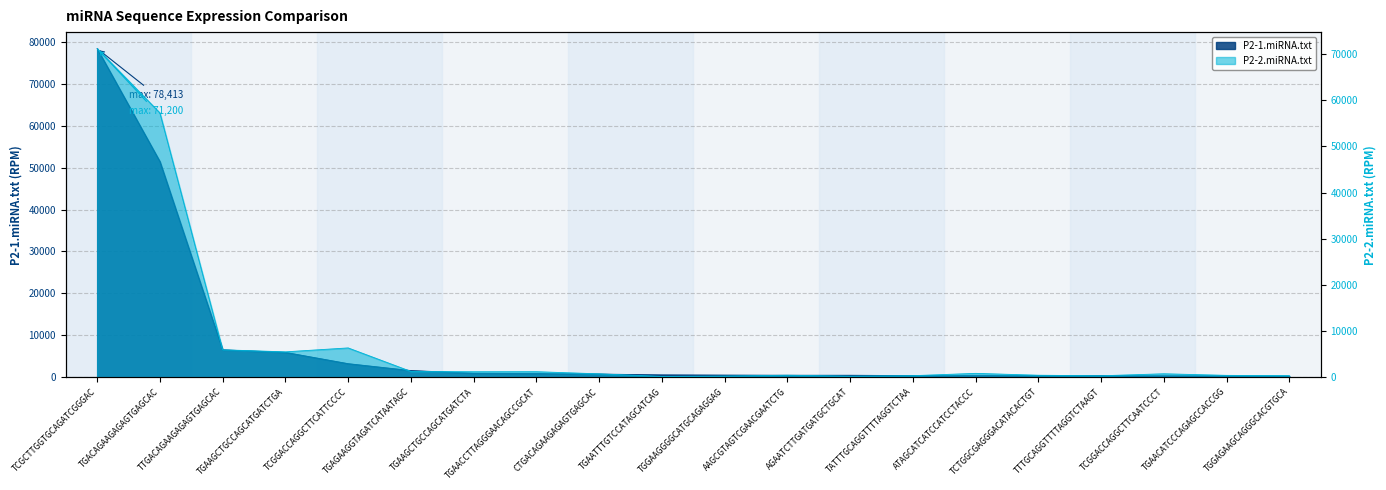

How many data points in P2-2.miRNA.txt are above 741?

10